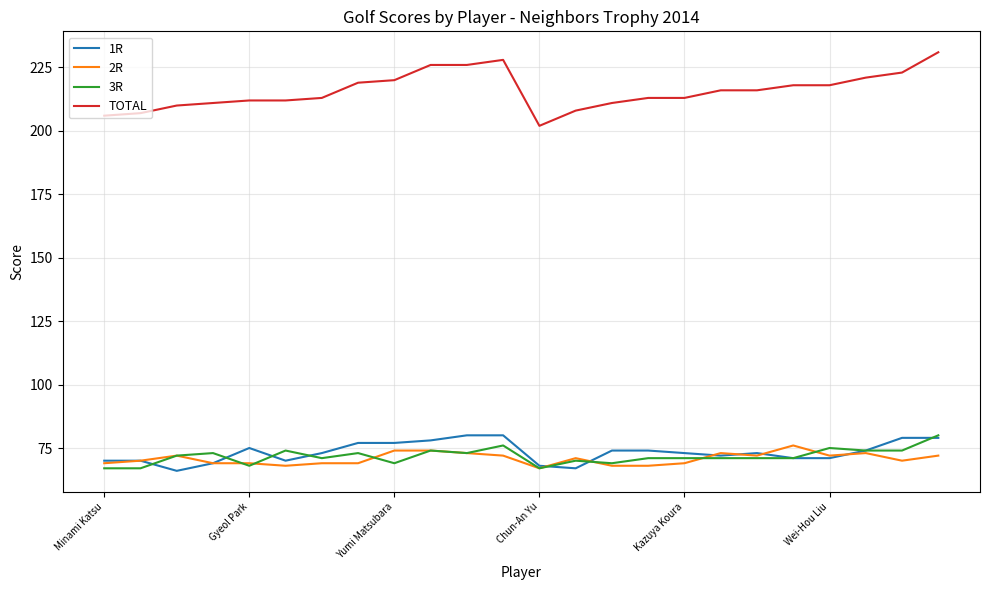

Which series has the largest total across all categories?

TOTAL